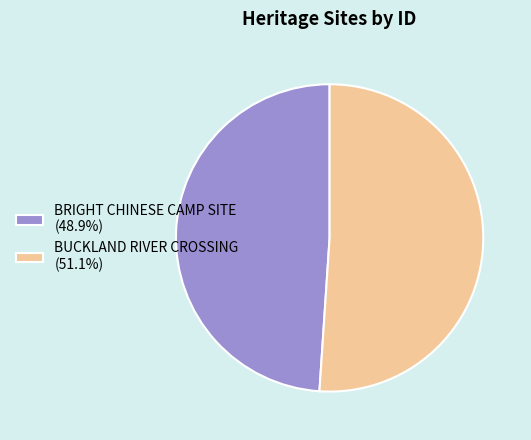

How many segments does this pie chart have?

2